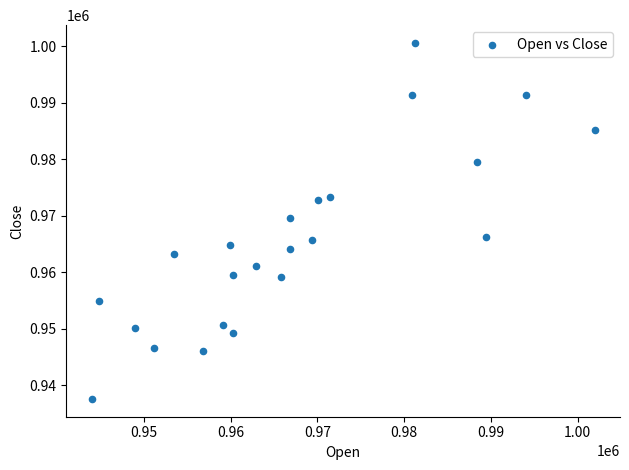

What is the range of X values (max minus min)?

57967